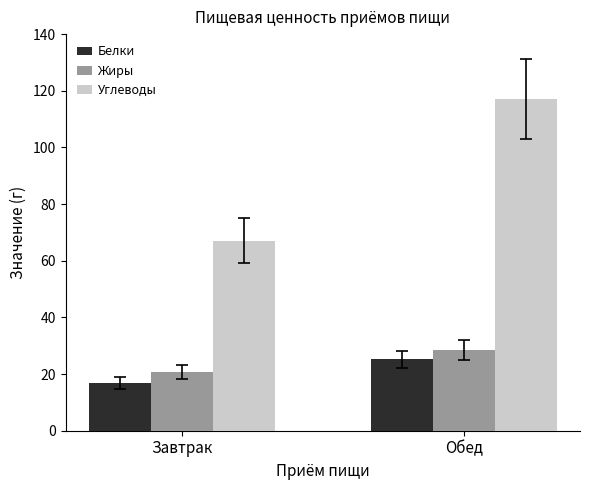

At which label does Белки reach its peak?

Обед